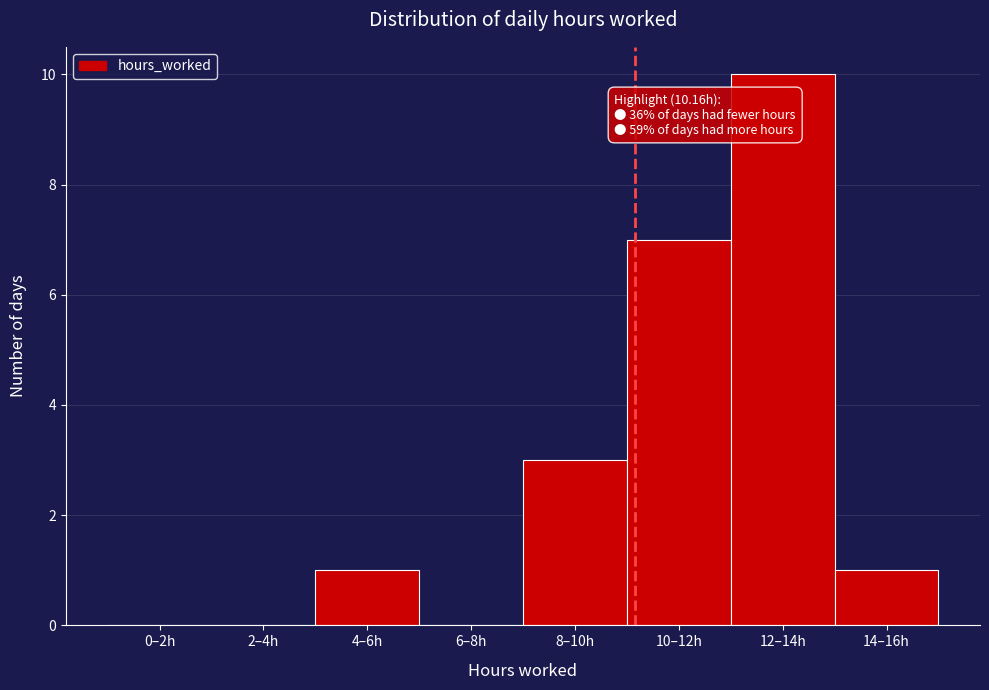

Reading left to right, what are all the values shown in this chart?

0–2h=0	2–4h=0	4–6h=1	6–8h=0	8–10h=3	10–12h=7	12–14h=10	14–16h=1